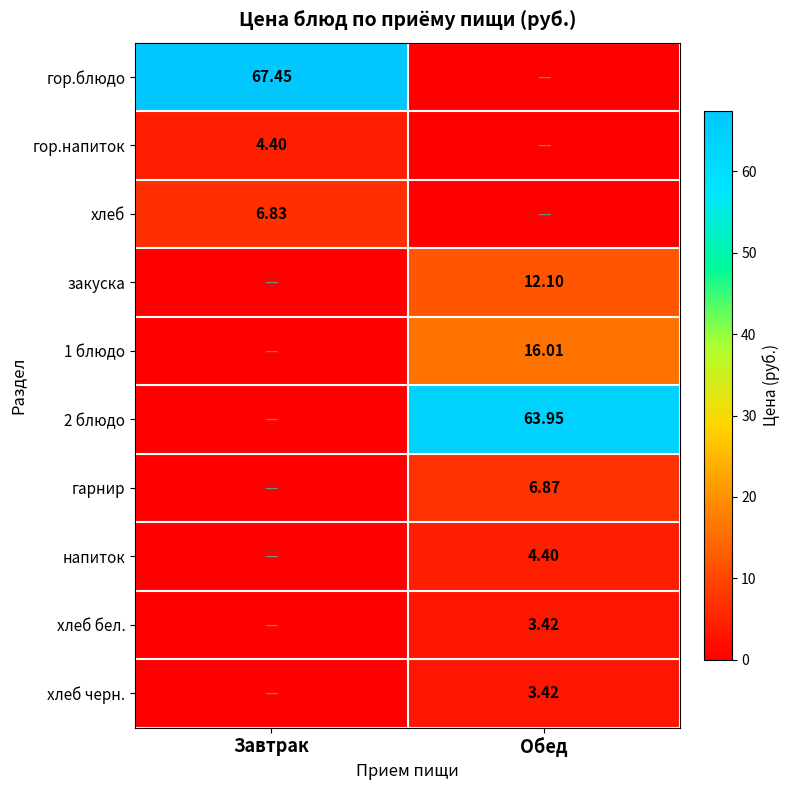

Is the value of напиток at Обед greater than the value of хлеб бел. at Обед?

Yes